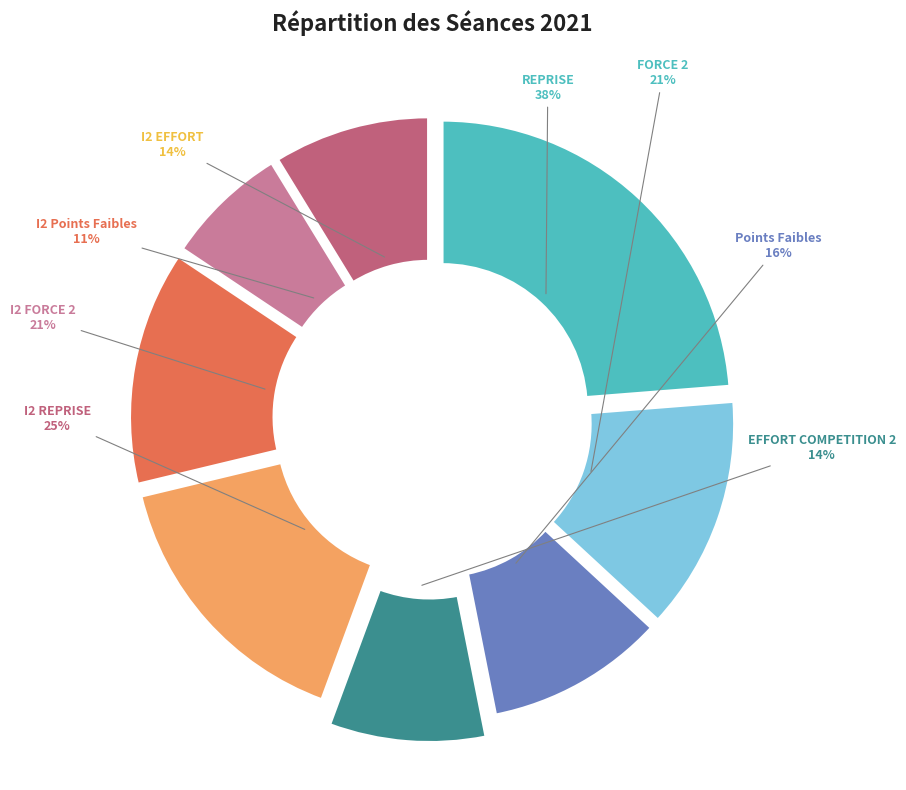

Does REPRISE account for over 50% of the chart?

No